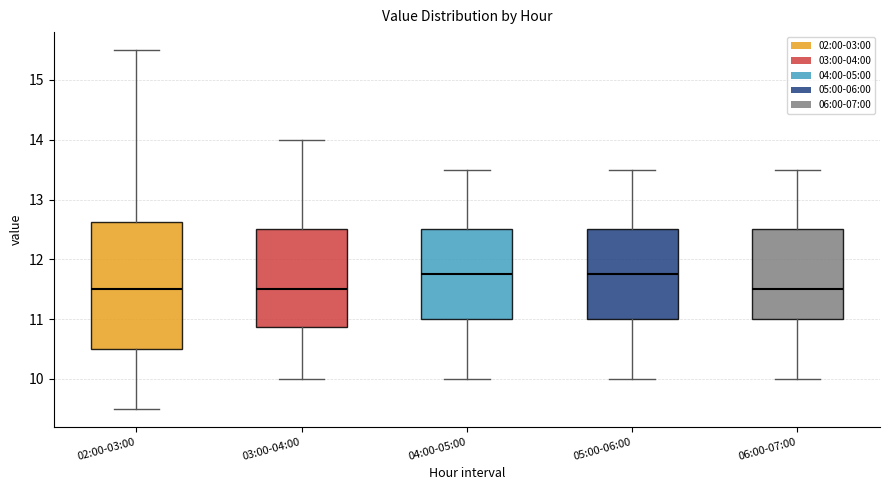

Which box is the tallest, from its lower edge to its upper edge?

02:00-03:00